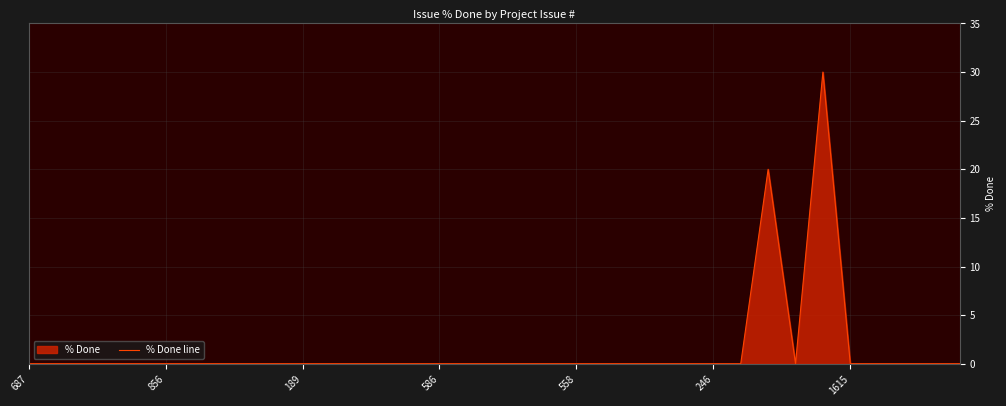

How many interior local peaks (higher than both neighbors) does the data have?

2